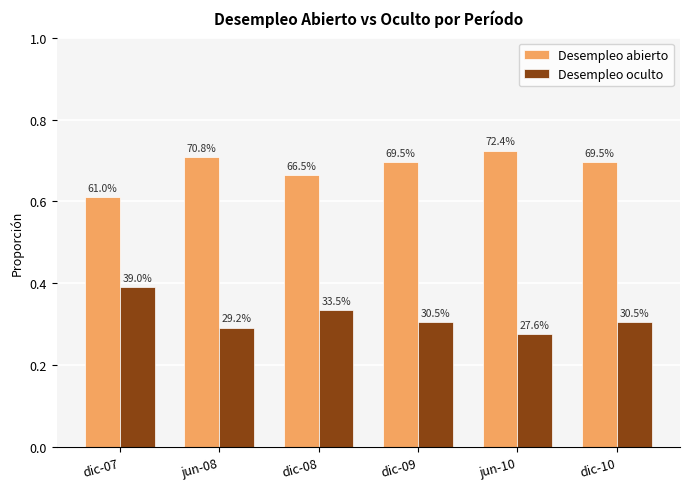

How many bars are there in each group?

2